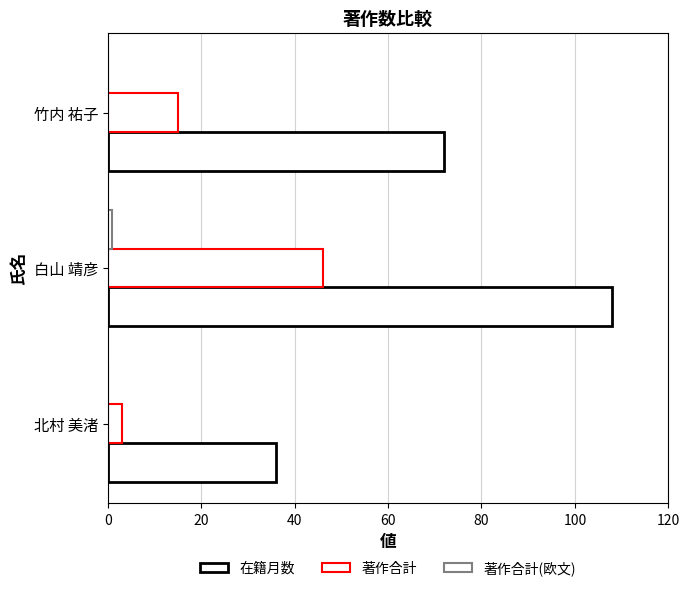

How many data points does each series have?

3